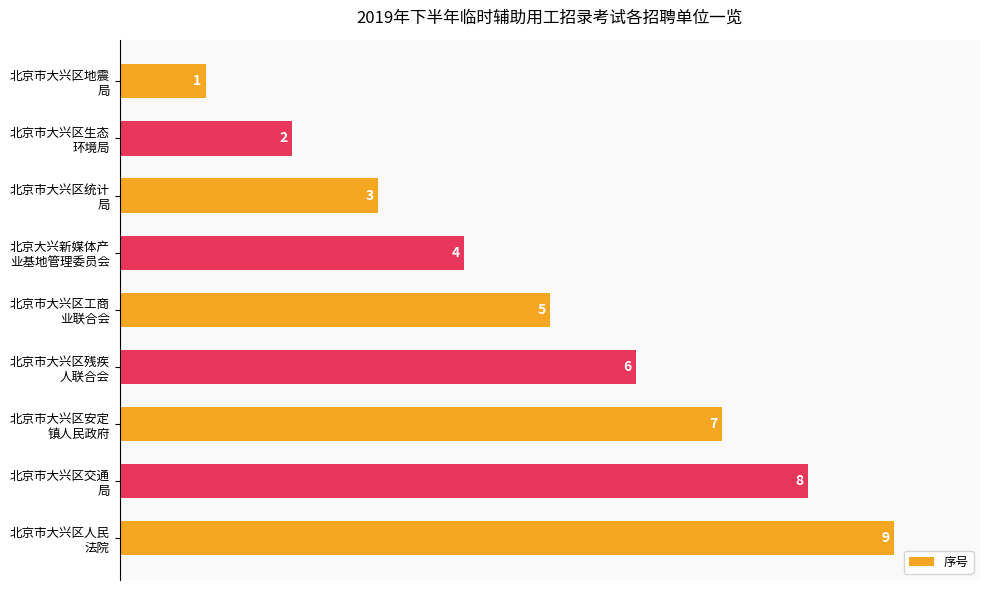

How many values are between 3 and 7?

5